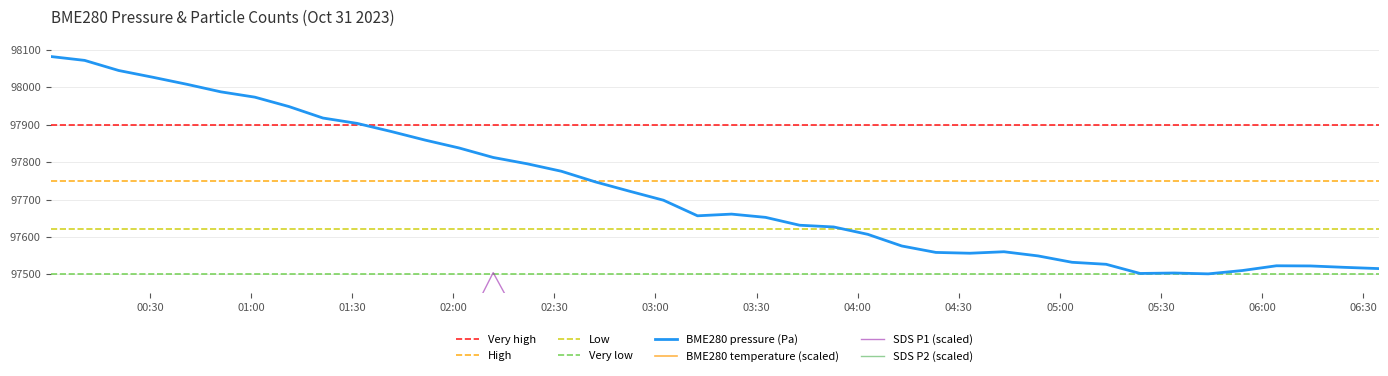

How many data points in SDS_P2 are less than 97263?

19